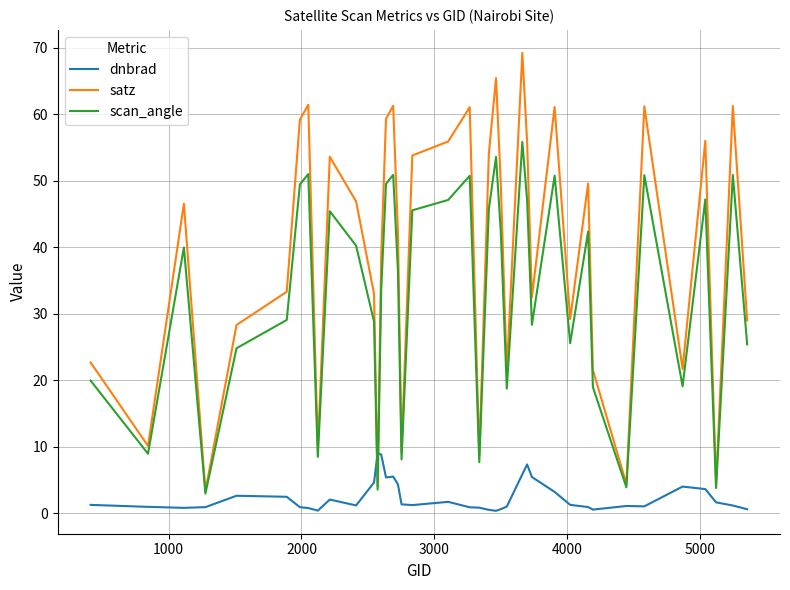

List the series in order of their overall mean, highest first.

satz, scan_angle, dnbrad